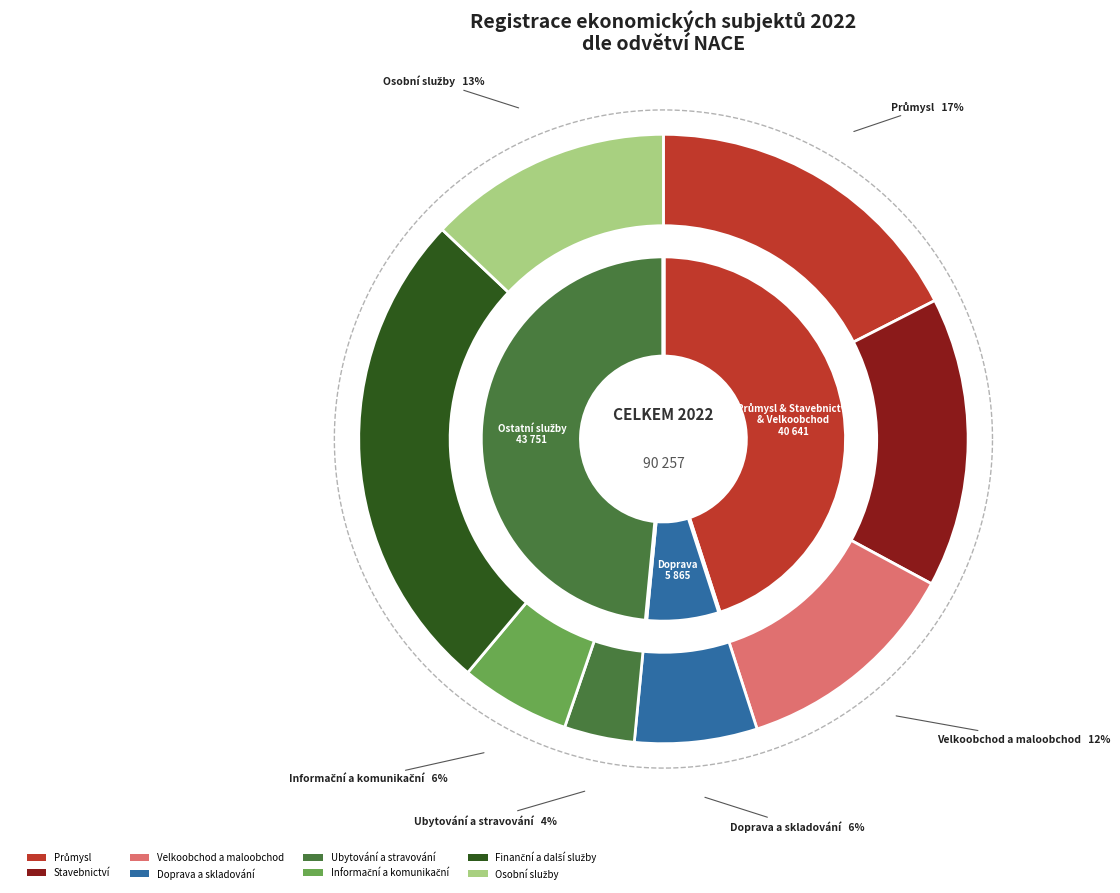

What percentage is the Informační a komunikační (J) slice, to the nearest percent?

6%